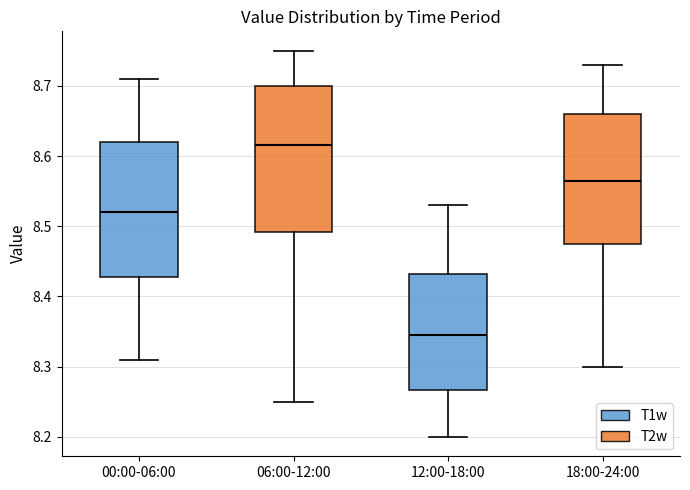

Reading left to right, read every box against the y-axis: the position of its median line, the range the box covers, and the ends of its whiskers. The values are not printed on the chart, so give them approximately, as read against the axis.

00:00-06:00: median 8.52, box 8.43 to 8.62, whiskers 8.31 to 8.71
06:00-12:00: median 8.62, box 8.49 to 8.70, whiskers 8.25 to 8.75
12:00-18:00: median 8.35, box 8.27 to 8.43, whiskers 8.20 to 8.53
18:00-24:00: median 8.57, box 8.48 to 8.66, whiskers 8.30 to 8.73